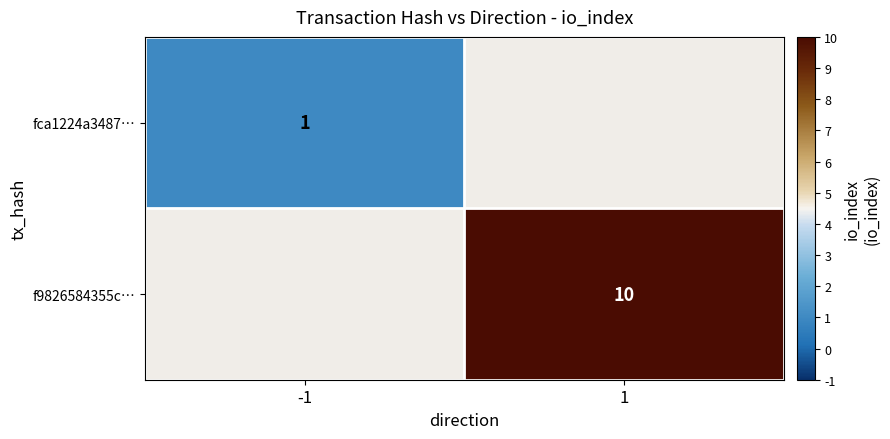

Between -1 and 1, which is larger?

1